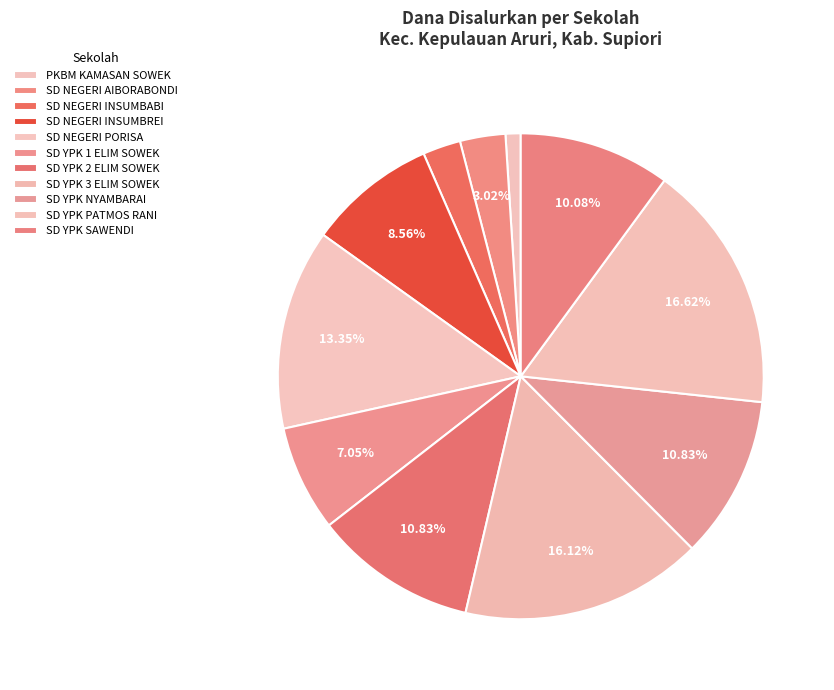

Which category has the biggest portion of the pie?

SD YPK PATMOS RANI